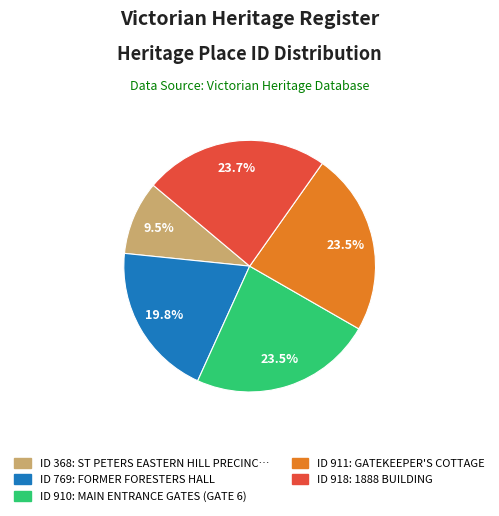

Is there a majority slice in this chart?

No